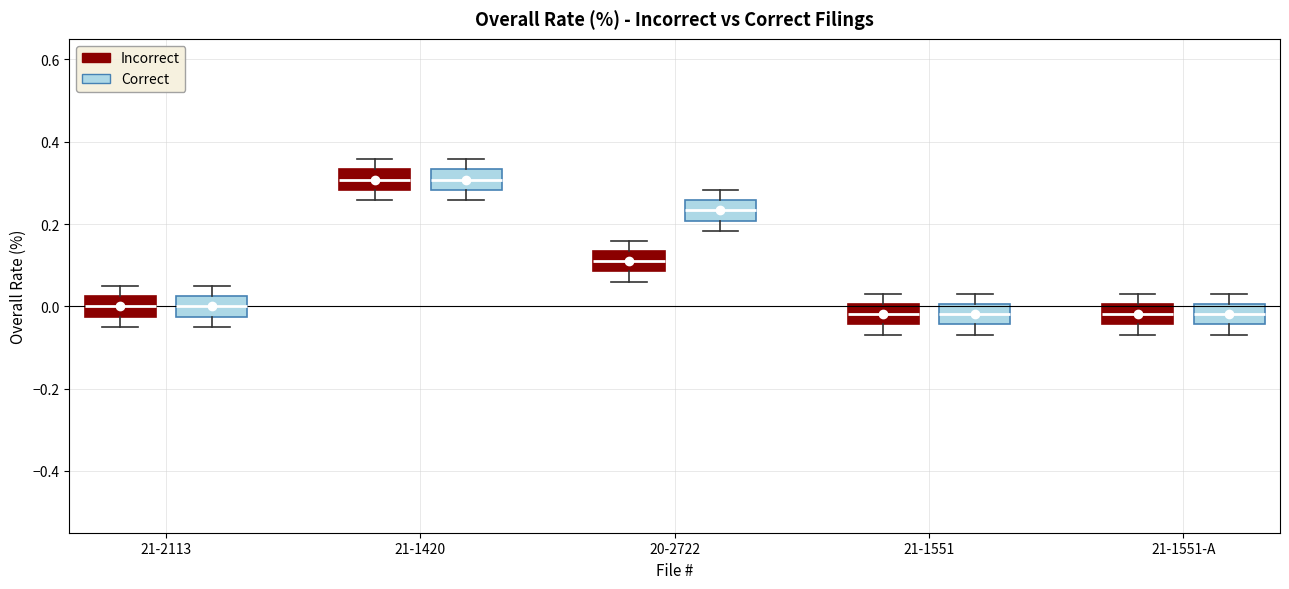

Reading left to right, transcribe this box plot: for each box, give where its median line is, the range the box spans, and where its two whiskers end, as read against the y-axis. The values are not printed on the chart, so give them approximately, as read against the axis.

21-2113 (Incorrect): median 0.00, box -0.02 to 0.02, whiskers -0.04 to 0.06
21-2113 (Correct): median 0.00, box -0.02 to 0.02, whiskers -0.04 to 0.06
21-1420 (Incorrect): median 0.30, box 0.28 to 0.34, whiskers 0.26 to 0.36
21-1420 (Correct): median 0.30, box 0.28 to 0.34, whiskers 0.26 to 0.36
20-2722 (Incorrect): median 0.12, box 0.08 to 0.14, whiskers 0.06 to 0.16
20-2722 (Correct): median 0.24, box 0.20 to 0.26, whiskers 0.18 to 0.28
21-1551 (Incorrect): median -0.02, box -0.04 to 0.00, whiskers -0.06 to 0.04
21-1551 (Correct): median -0.02, box -0.04 to 0.00, whiskers -0.06 to 0.04
21-1551-A (Incorrect): median -0.02, box -0.04 to 0.00, whiskers -0.06 to 0.04
21-1551-A (Correct): median -0.02, box -0.04 to 0.00, whiskers -0.06 to 0.04